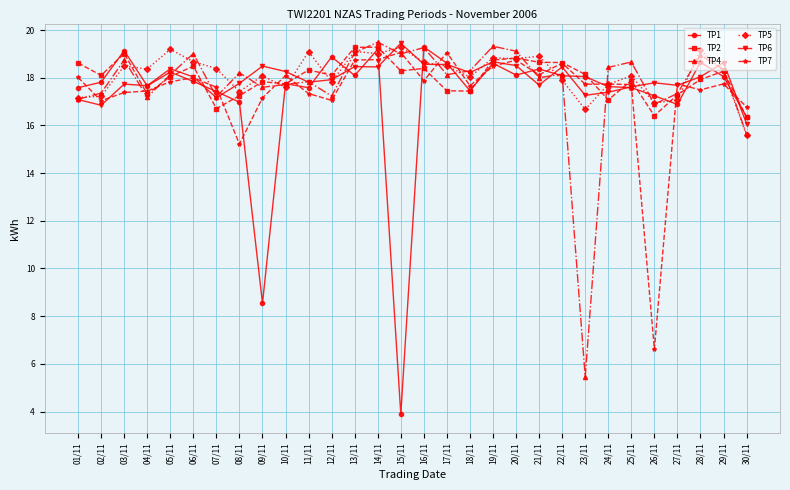

Is the value of TP1 at 02/11 greater than the value of TP6 at 10/11?

No